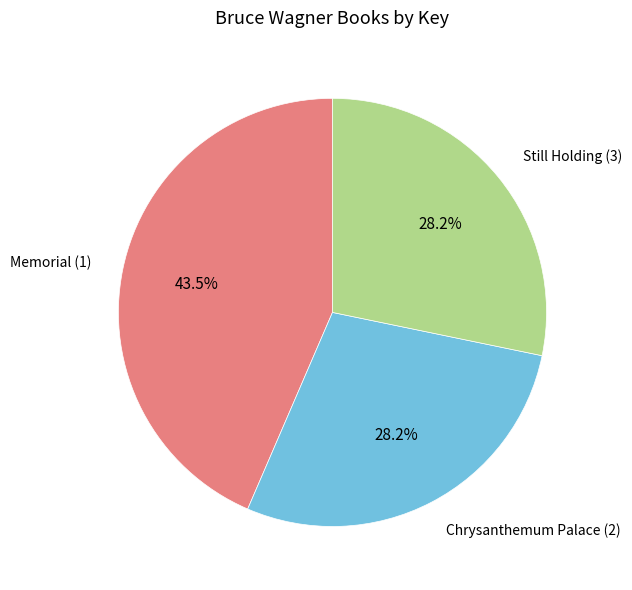

Does any single category account for the majority?

No